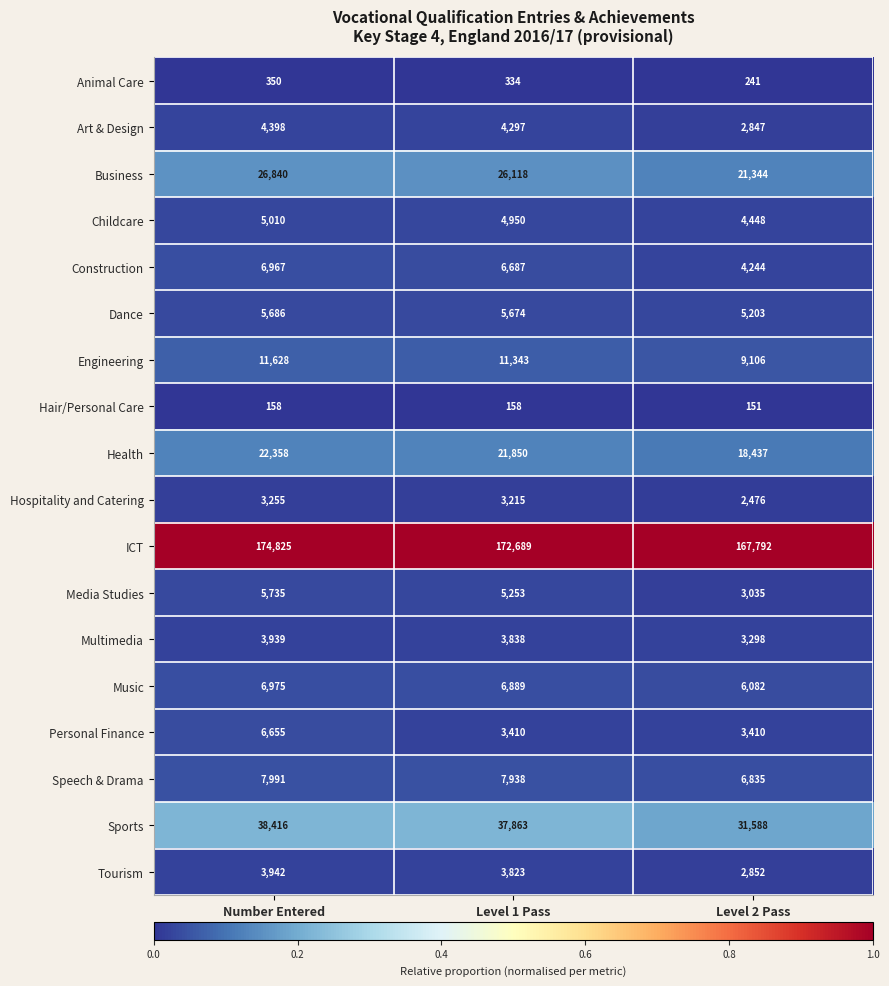

What is the sum of the Hair/Personal Care values at Number Entered and Level 1 Pass?

316